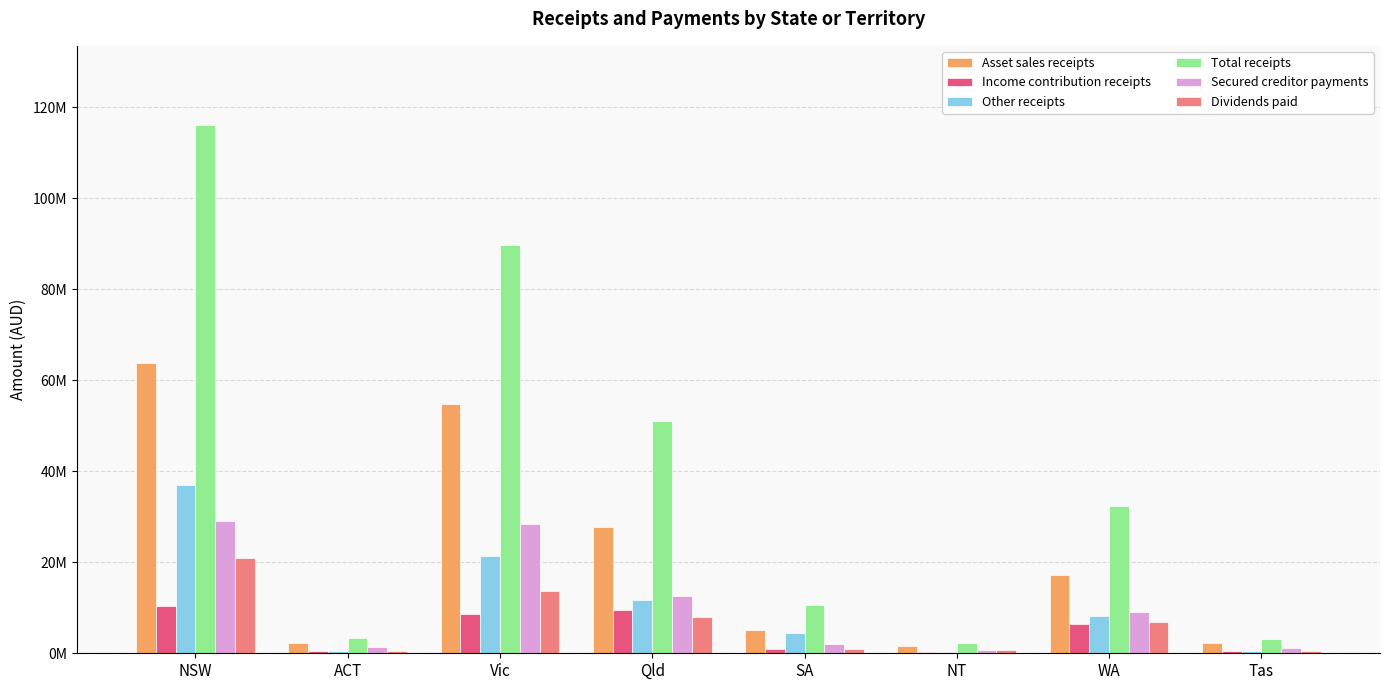

What is the label of the 1st bar from the right?

Tas